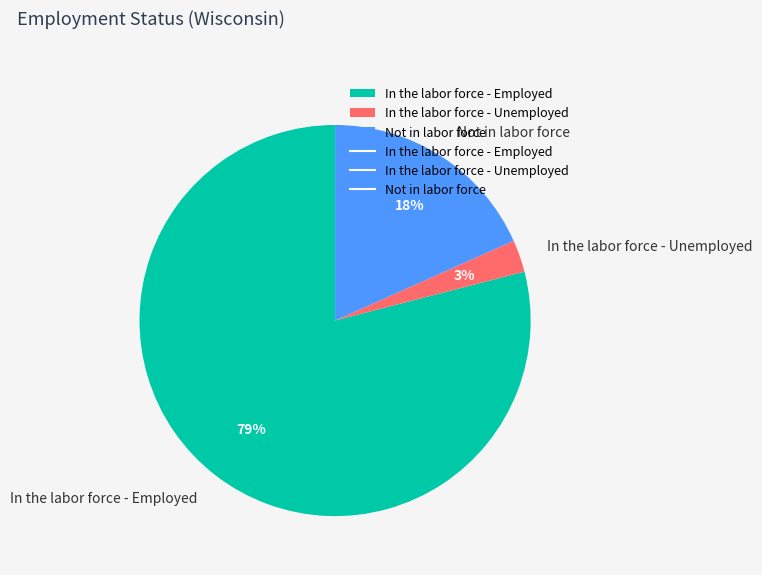

Which slice is the largest?

In the labor force - Employed